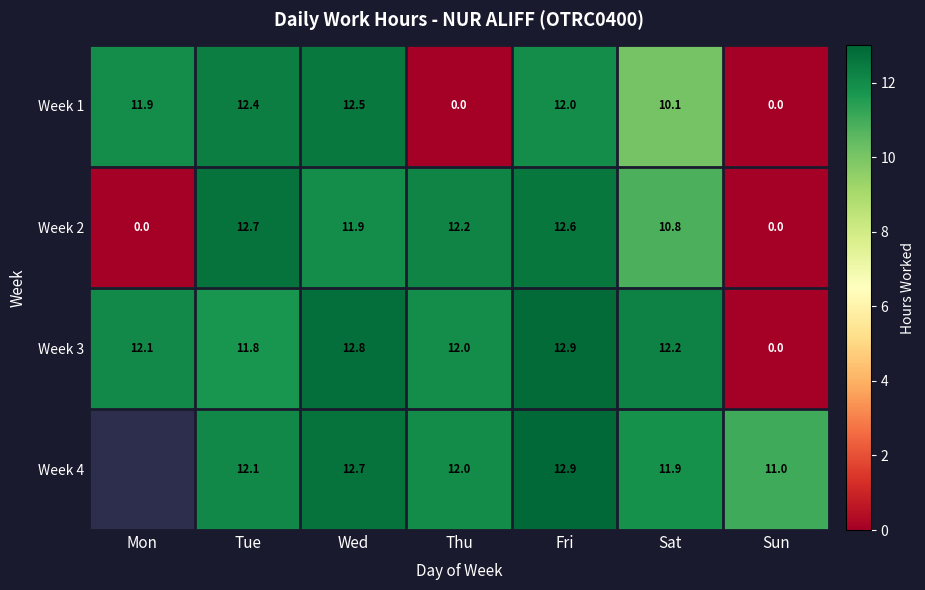

Rank the categories by Week 3 value from lowest to highest.

Sun, Tue, Thu, Mon, Sat, Wed, Fri